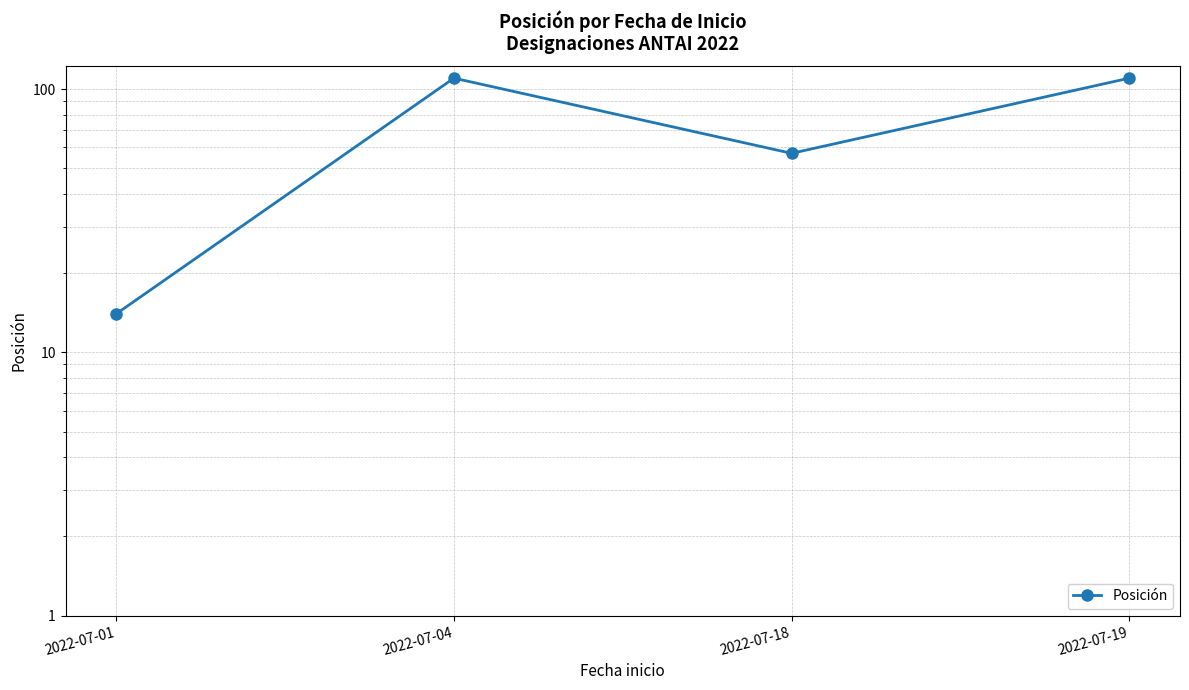

At which category does the chart reach its minimum across all series?

2022-07-01